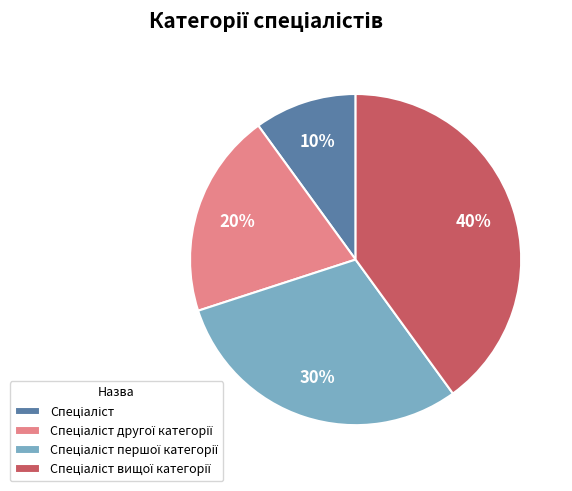

Is there a majority slice in this chart?

No